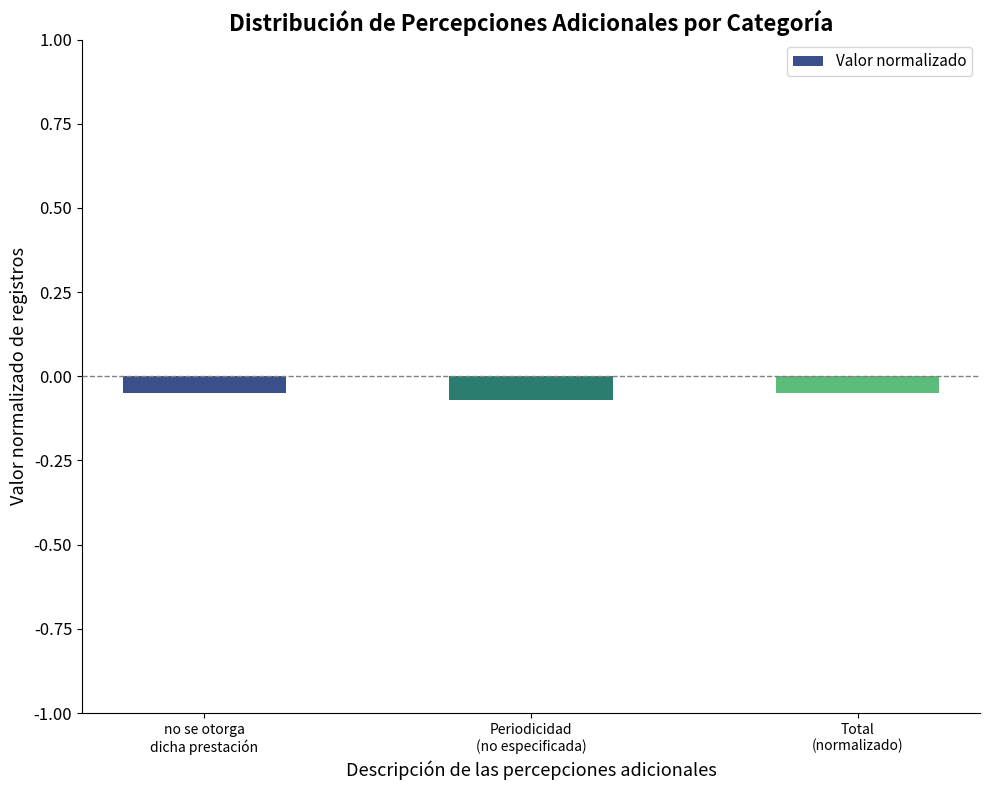

Which category has the lowest value across all series?

Periodicidad
(no especificada)